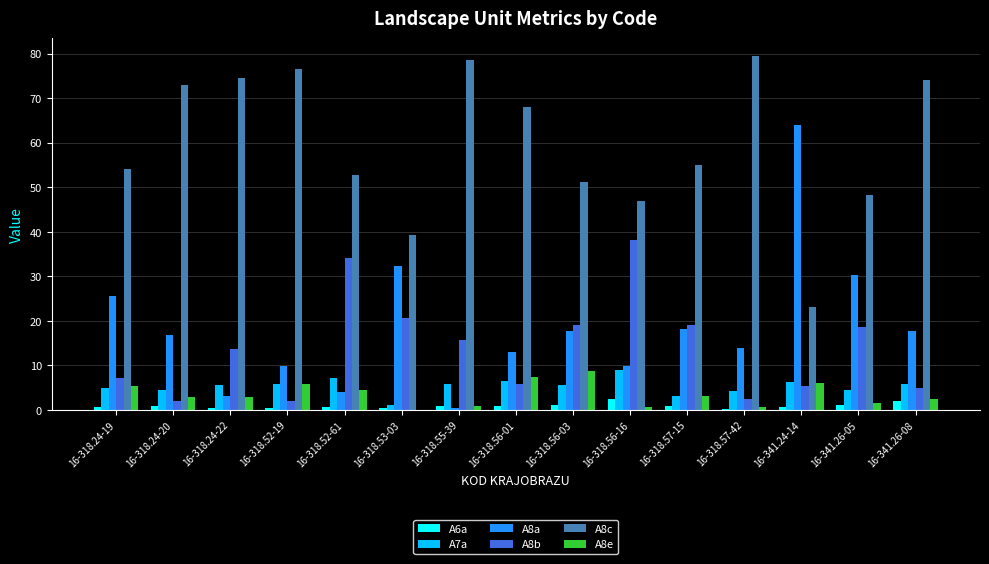

The A8b series shows 6.7 at 16-318.56-03. True or false?

False